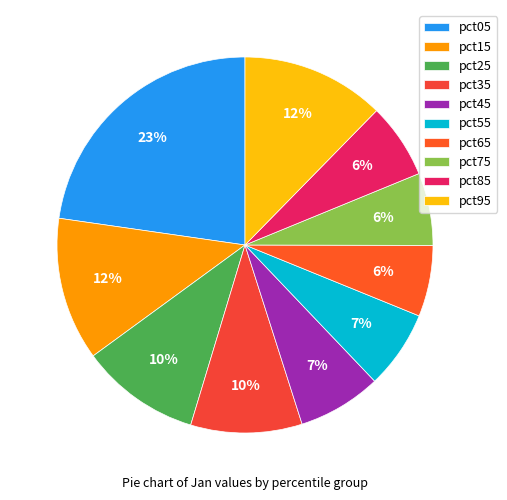

How much of the chart is everything except pct35?

90.4%